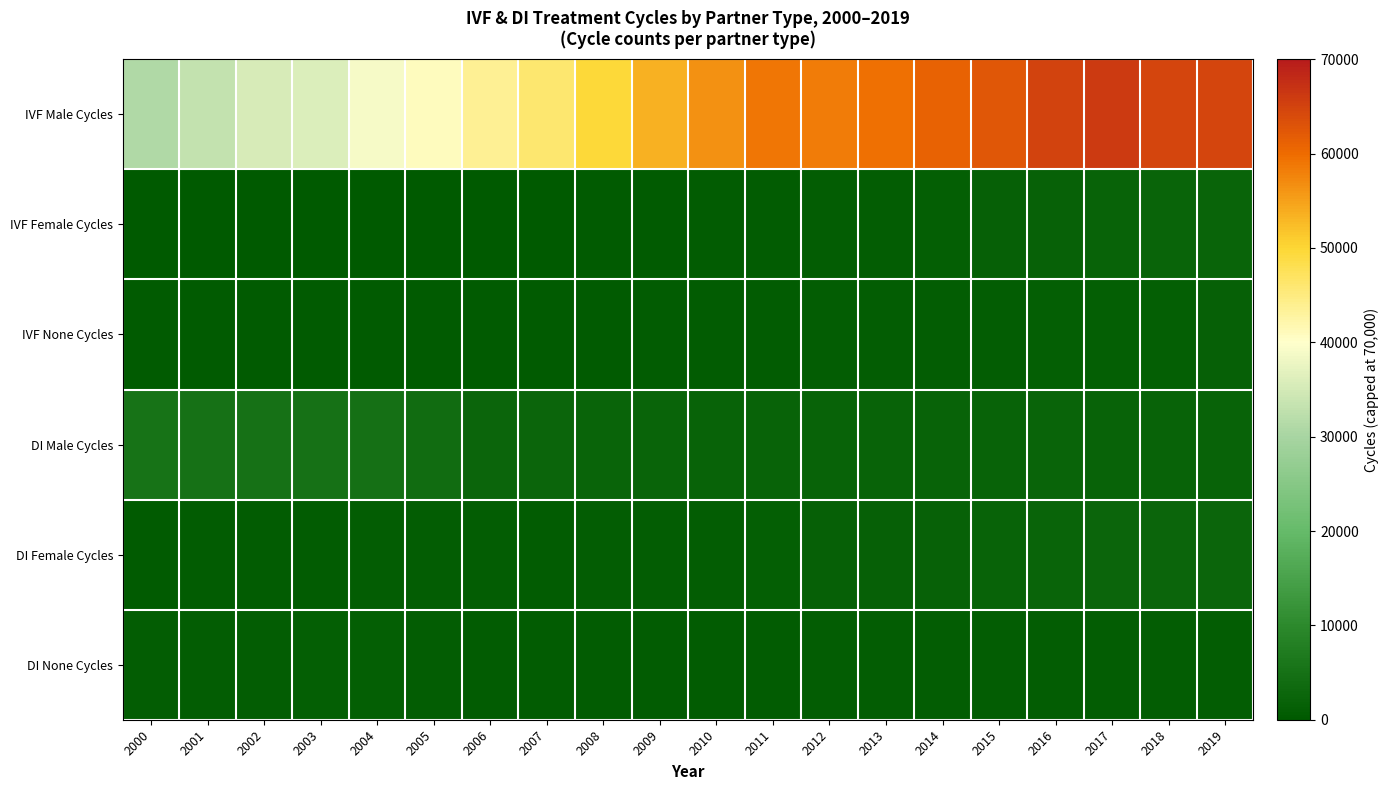

What is the total value across all series at 2000?

38022